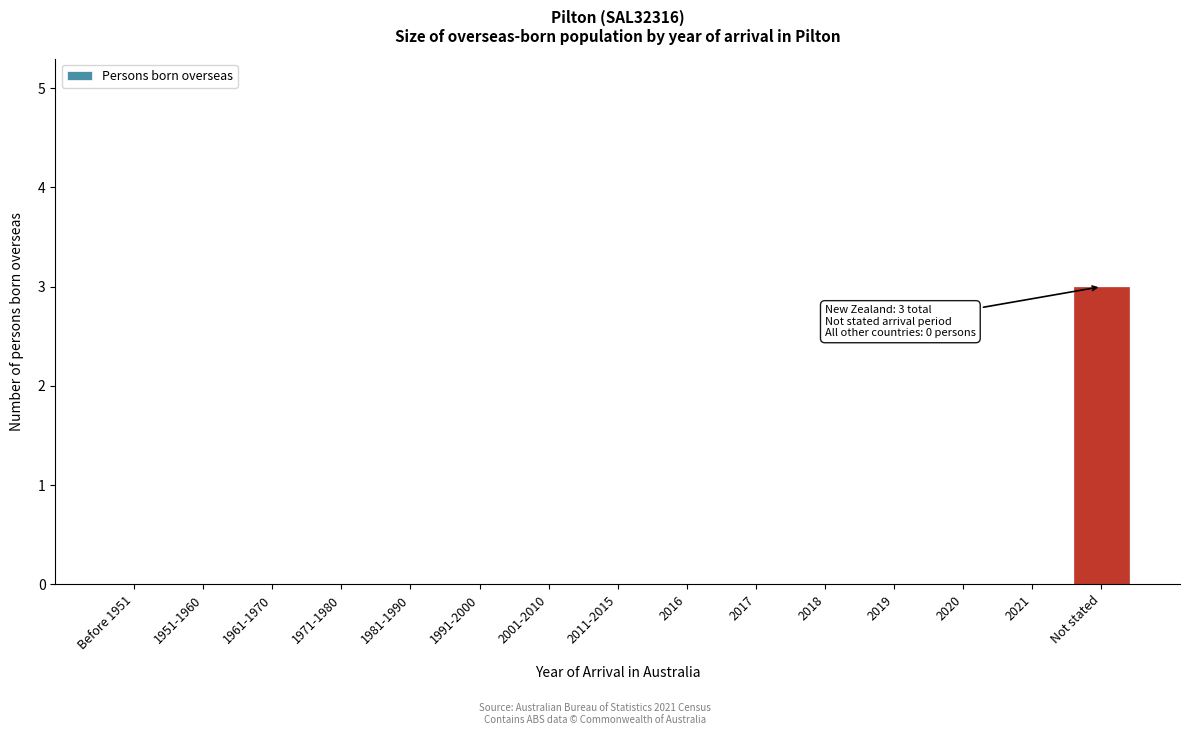

Reading left to right, list all the values displayed in this chart.

Before 1951=0	1951-1960=0	1961-1970=0	1971-1980=0	1981-1990=0	1991-2000=0	2001-2010=0	2011-2015=0	2016=0	2017=0	2018=0	2019=0	2020=0	2021=0	Not stated=3